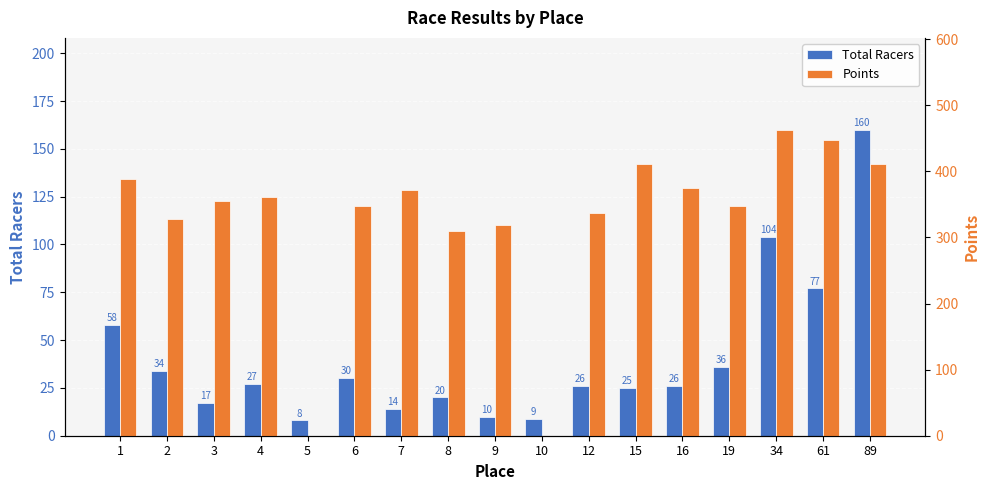

How many series are shown in this chart?

2